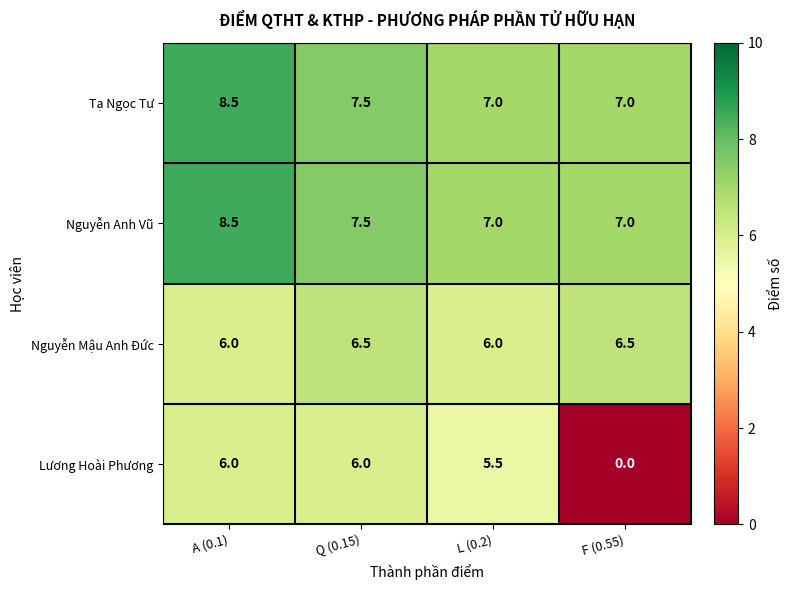

What is the spread (max minus min) of values at Q (0.15)?

1.5